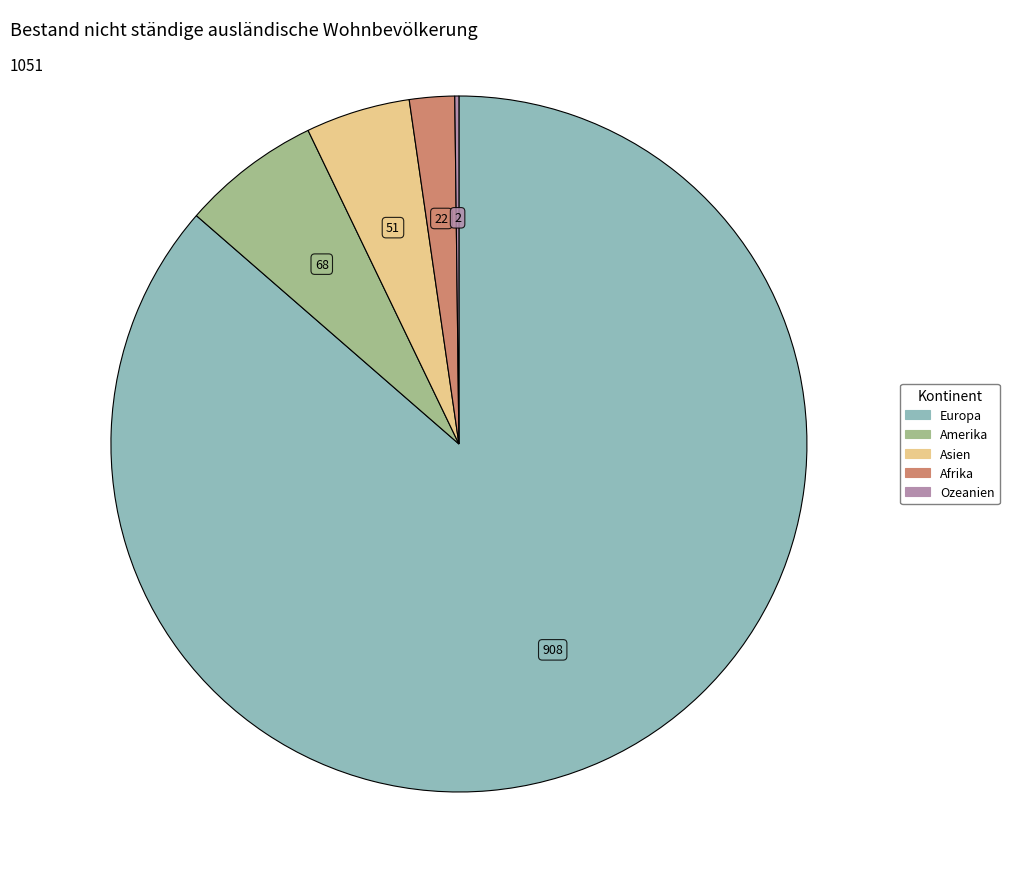

Does any single category account for the majority?

Yes